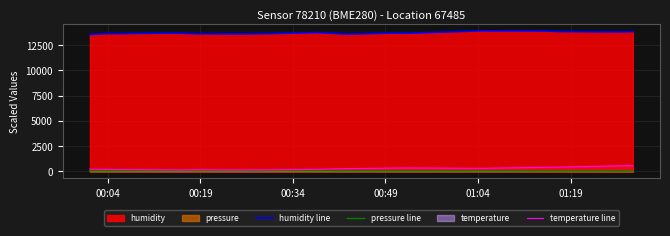

What is the maximum value shown in the chart?

13923.0